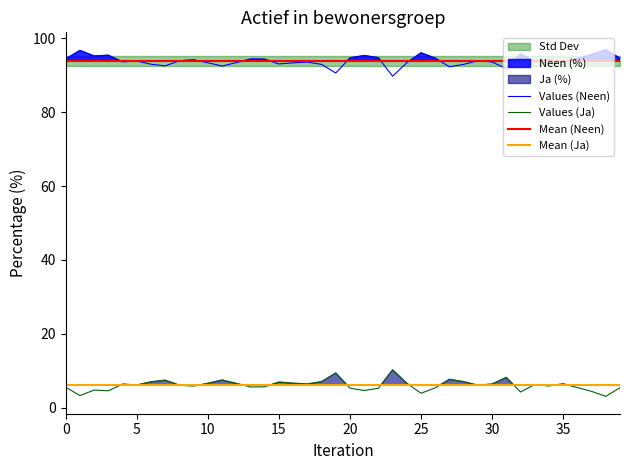

What is the difference between the maximum and second lowest values in the Ja (%) series?

7.0